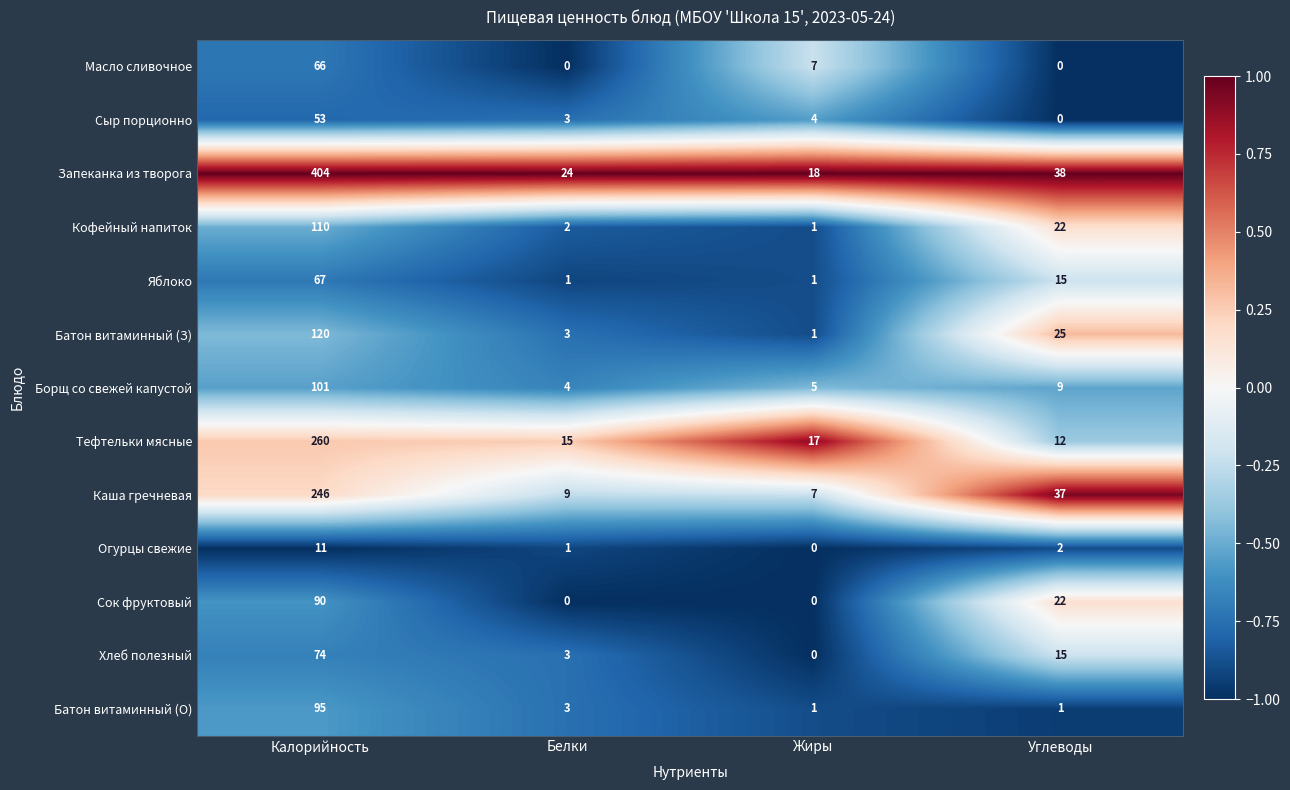

What is the spread (max minus min) of values at Углеводы?

38